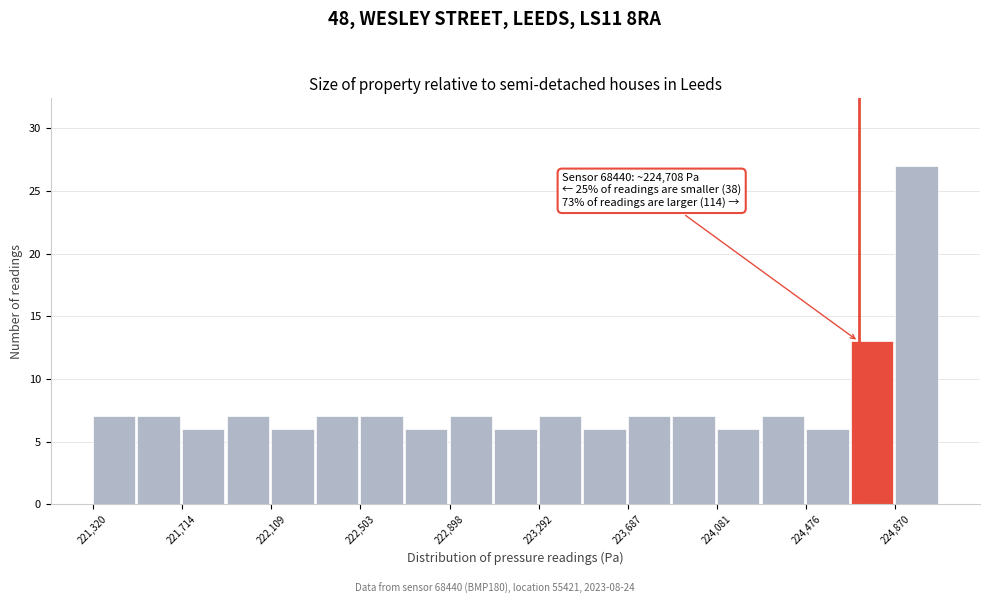

Around what value on the x-axis is the tallest bar? Give the approximate position of its centre, as read against the axis.

224950